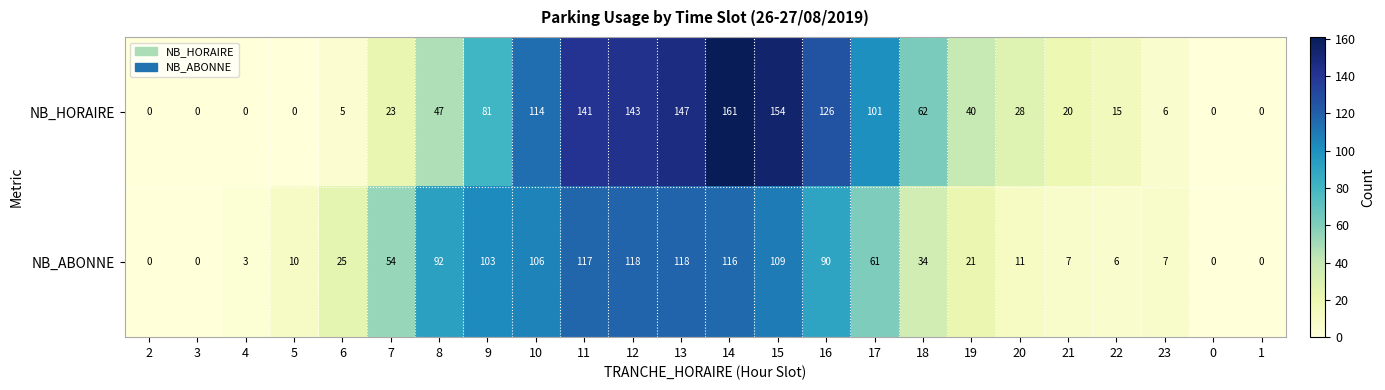

Is it true that NB_ABONNE equals -63 at 3?

False